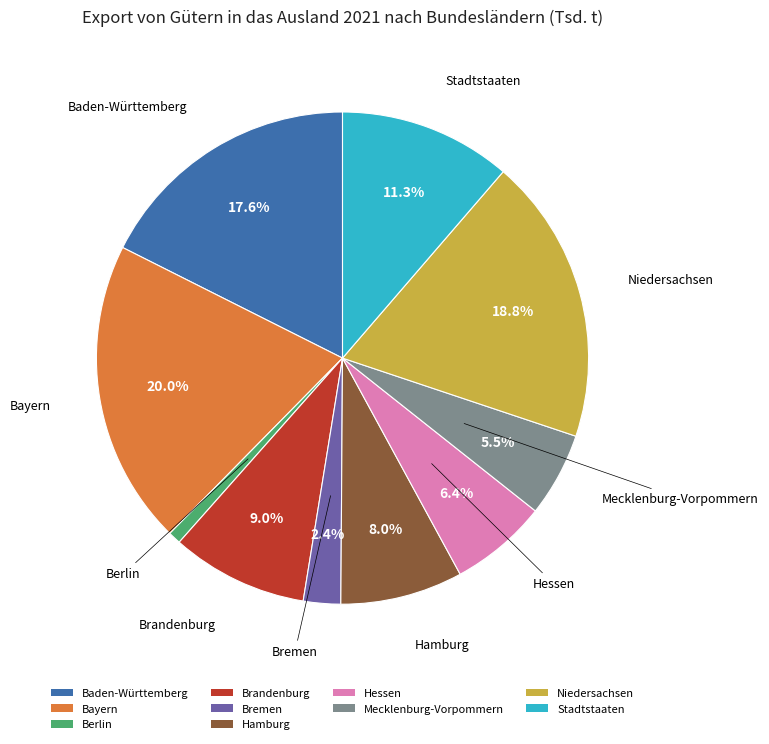

True or false: Hamburg accounts for 1% of the total.

False